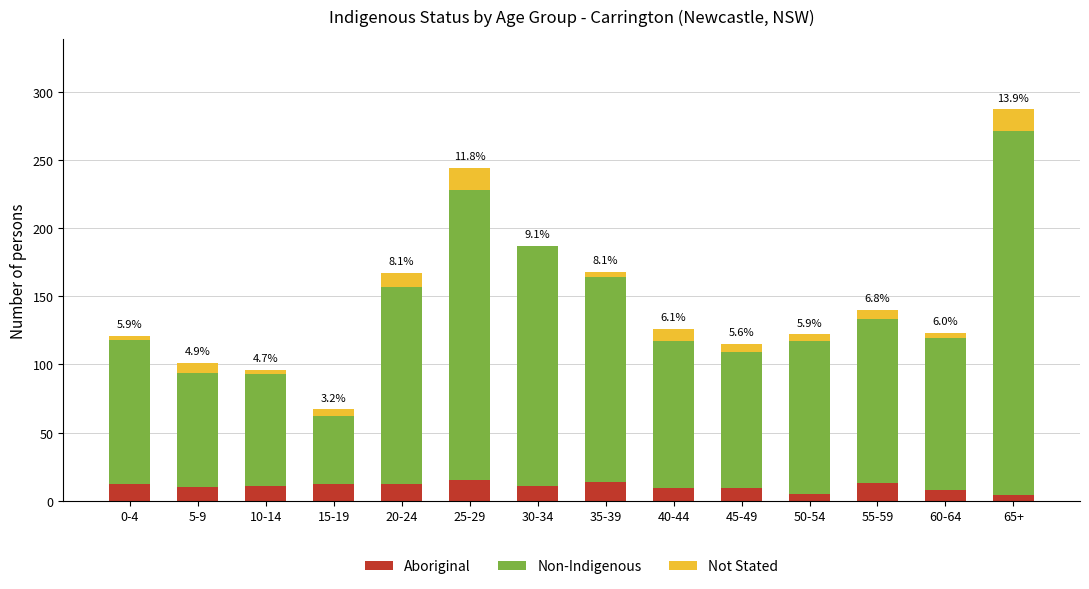

What is the maximum value for Aboriginal?

15